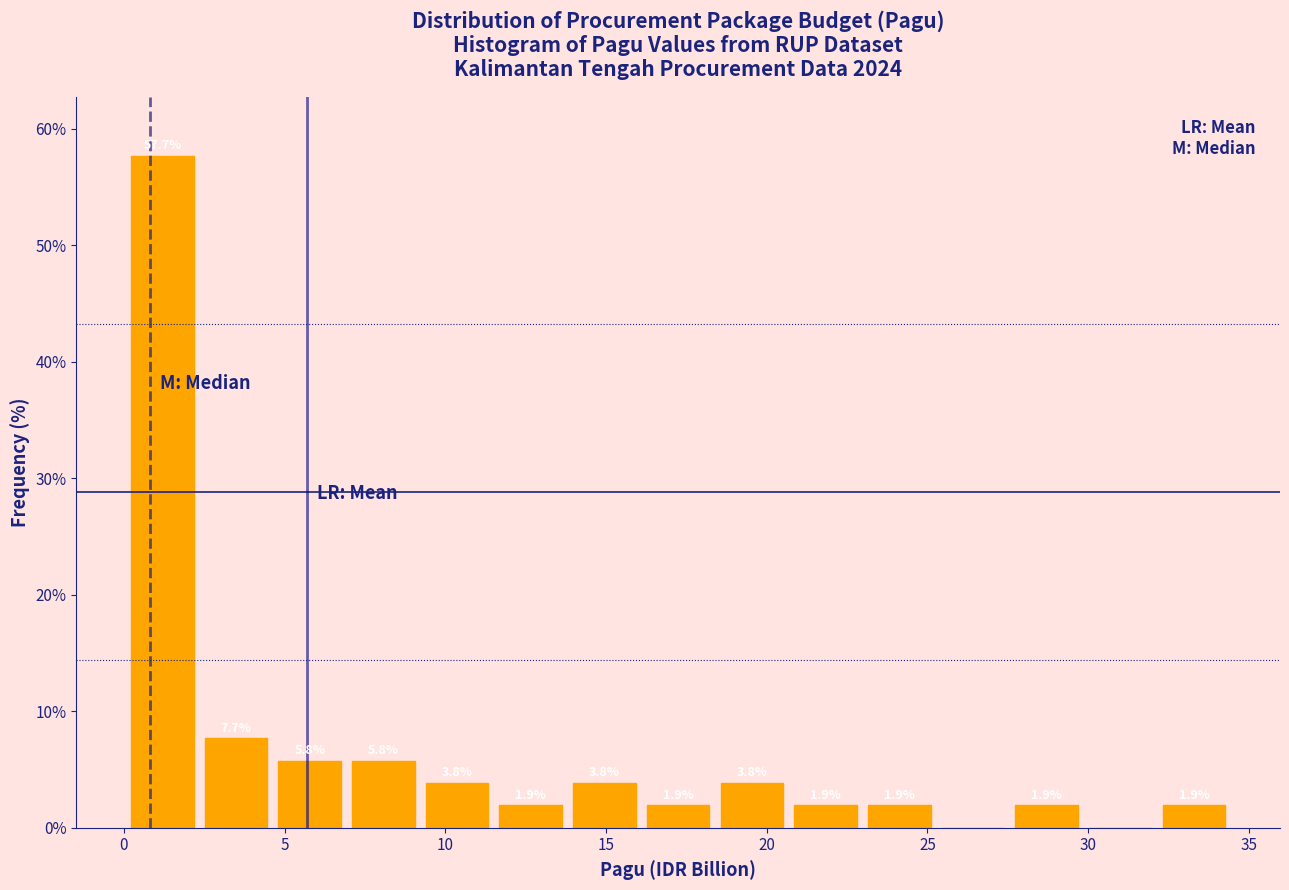

Which range on the x-axis has the tallest bar?

0.0 to 2.5